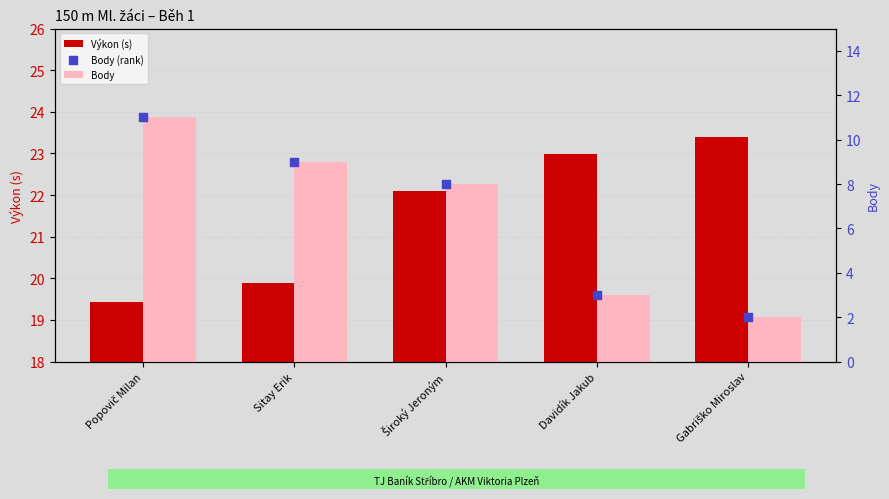

Which series reaches the minimum Y coordinate?

Body